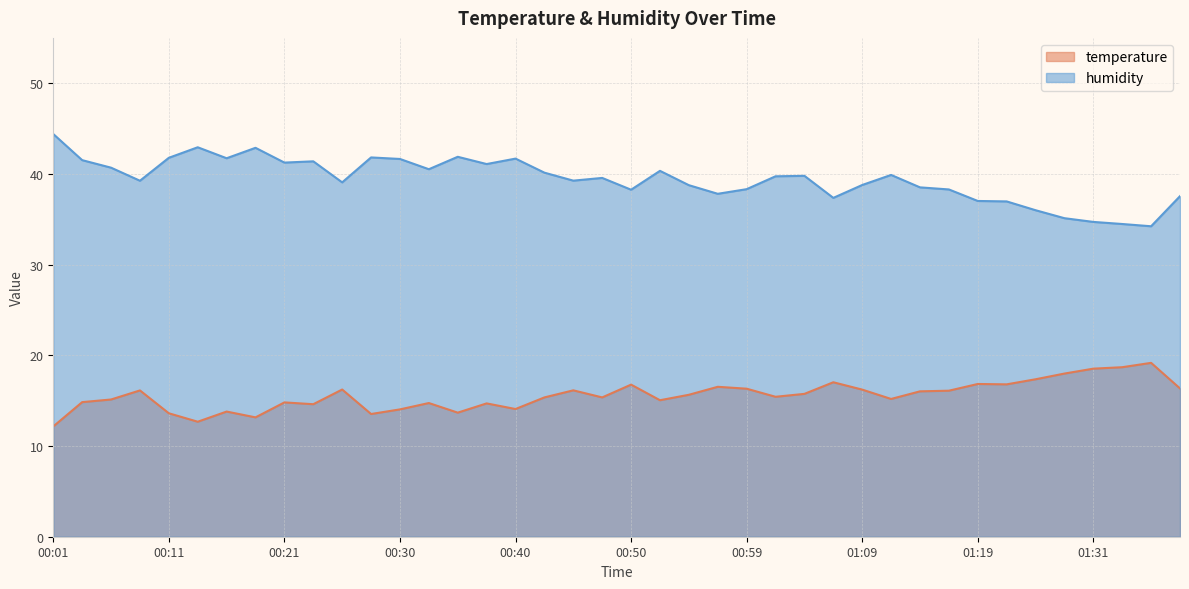

The humidity series shows 19.4 at 00:54. True or false?

False